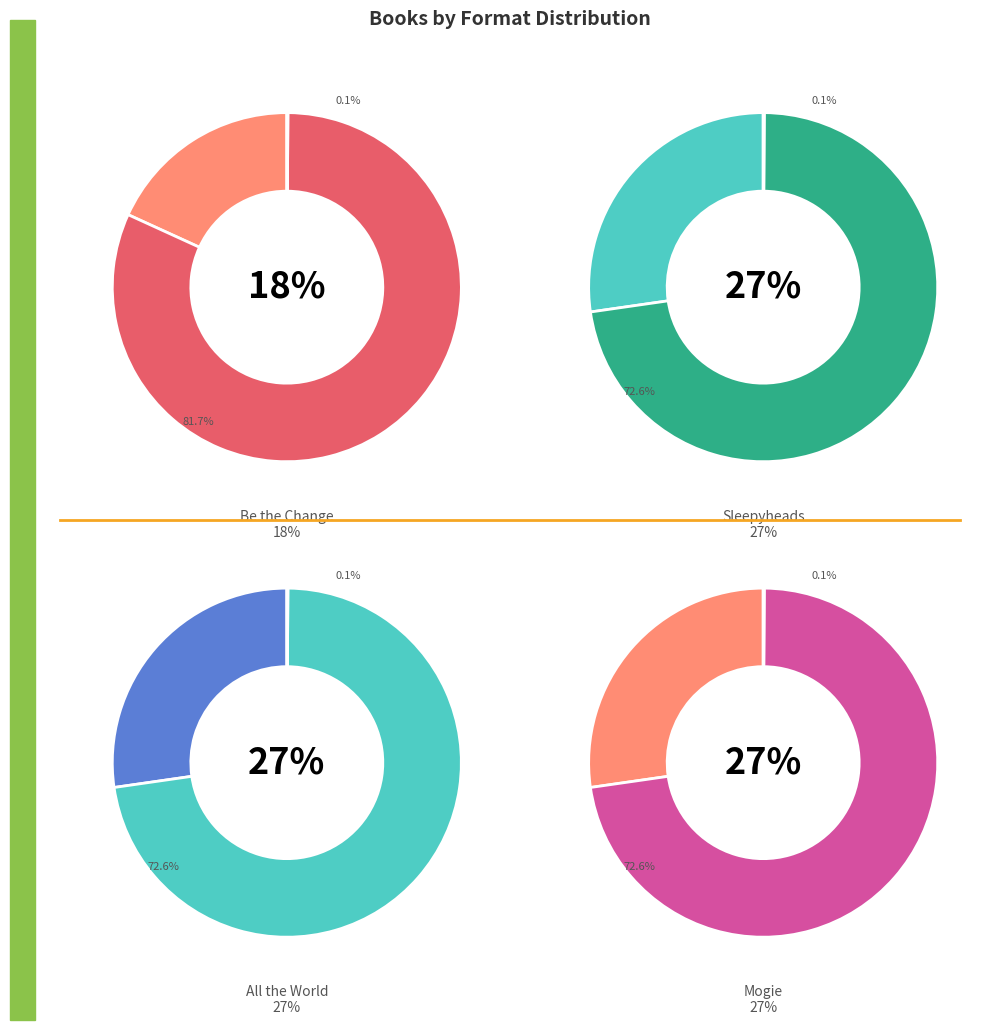

What is the smallest slice in the pie chart?

Be the Change